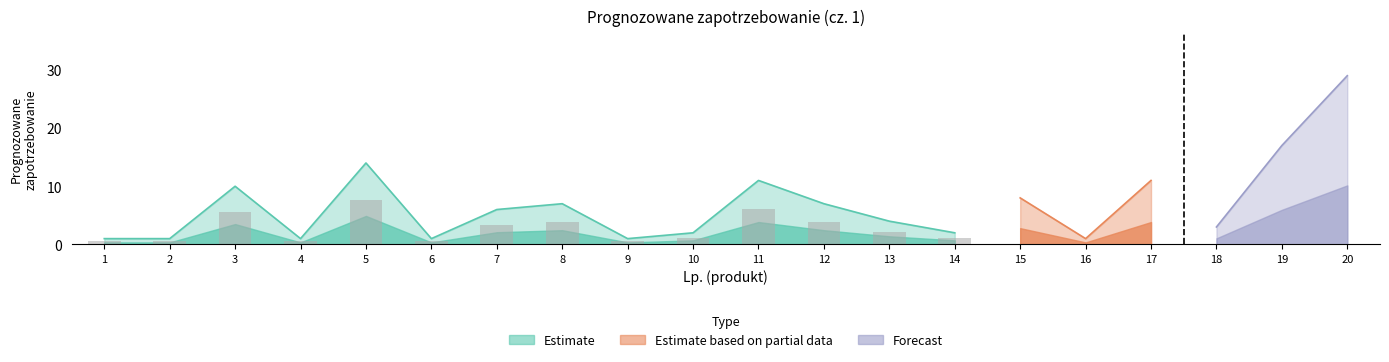

Is the value of Estimate at 1 greater than the value of Estimate based on partial data at 4?

Yes